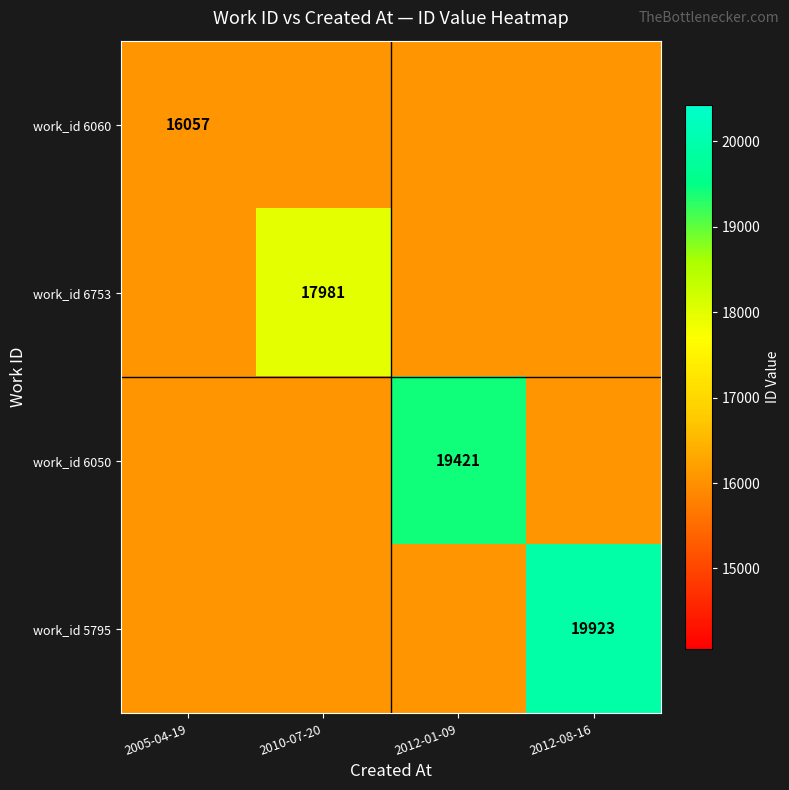

Is it true that work_id 6050 equals 31604 at 2012-01-09?

False